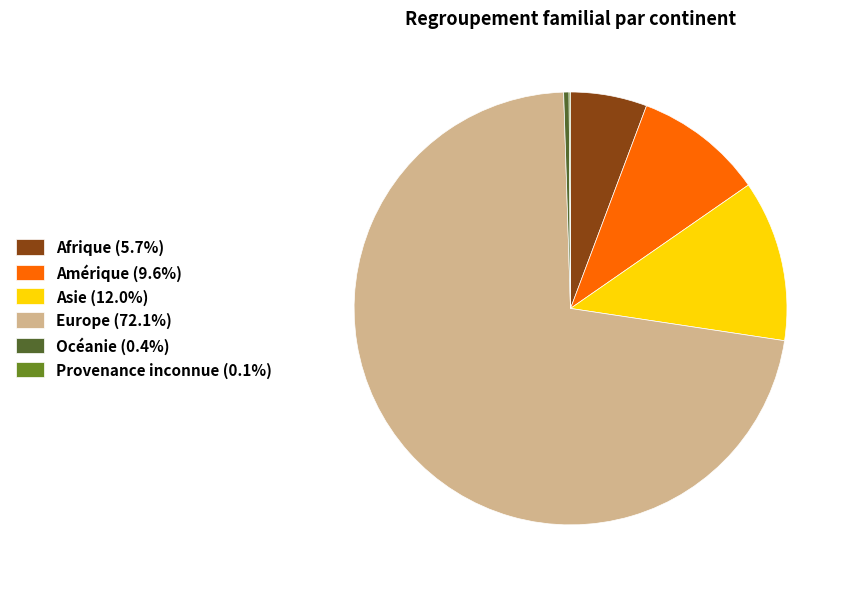

True or false: Océanie accounts for 0% of the total.

True